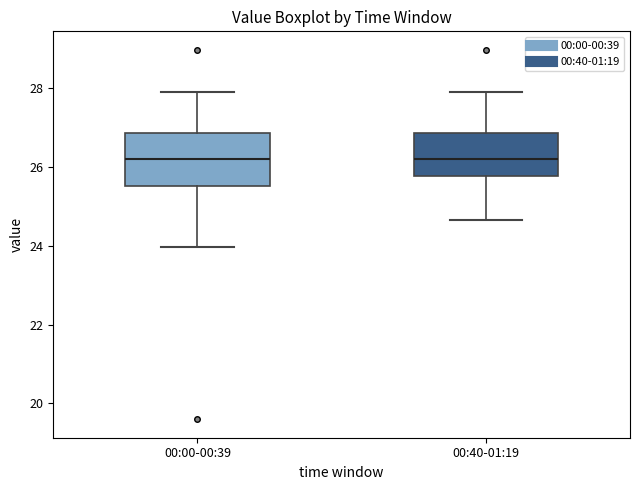

Which box is the tallest, from its lower edge to its upper edge?

00:00-00:39